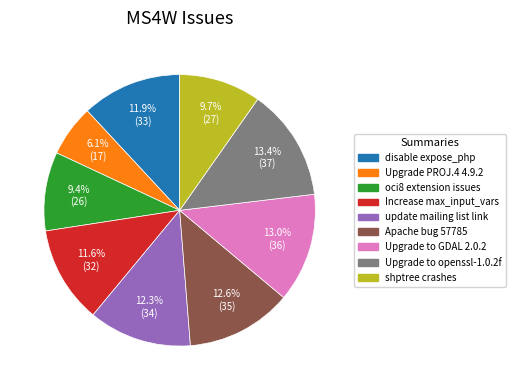

What percentage is the Upgrade PROJ.4 4.9.2 slice, to the nearest percent?

6%